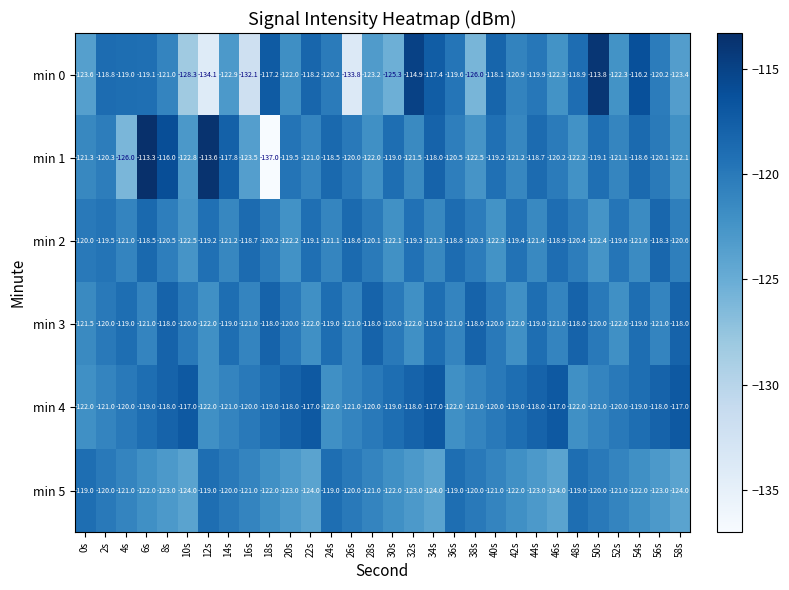

What is the smallest value displayed?

-137.0